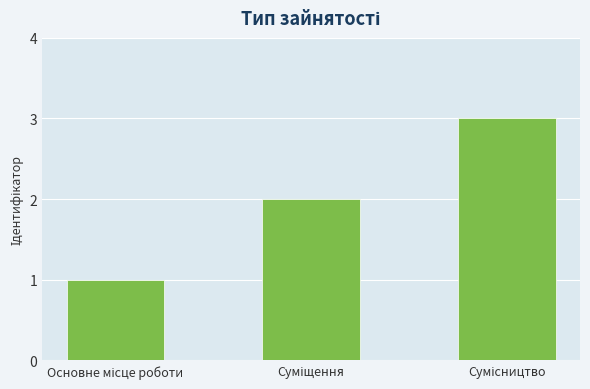

What is the greatest value displayed?

3